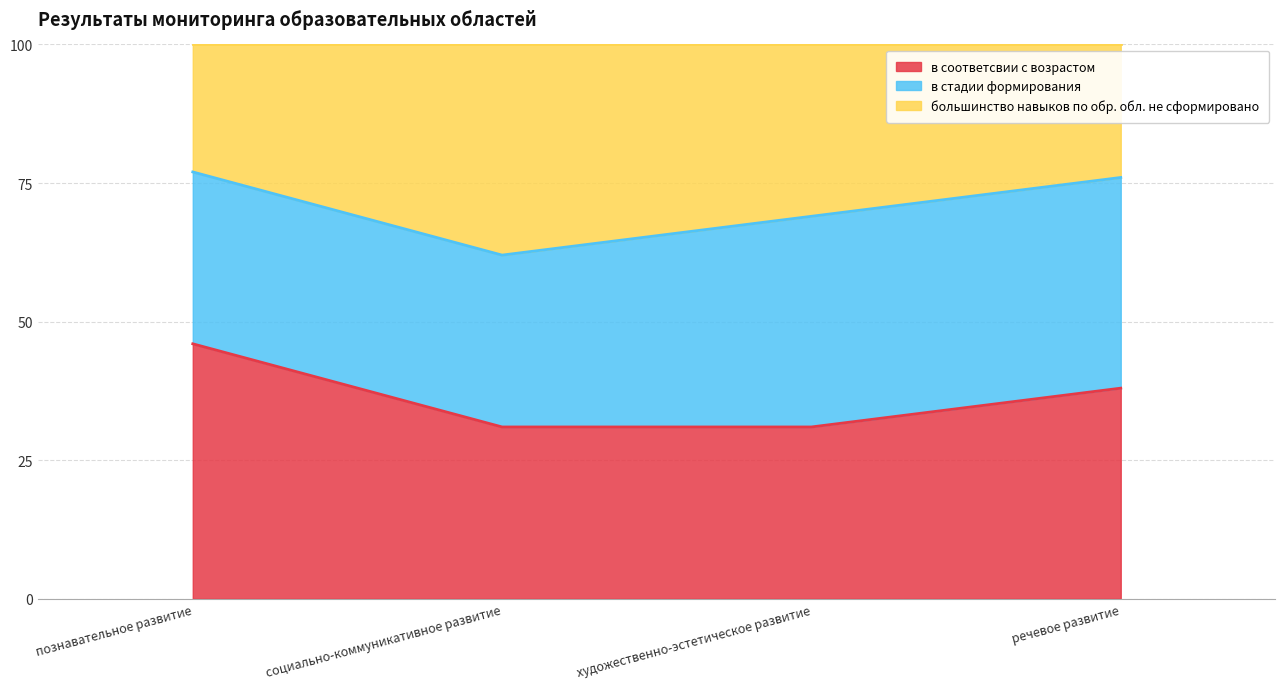

What is the label of the 3rd point from the left?

художественно-эстетическое развитие